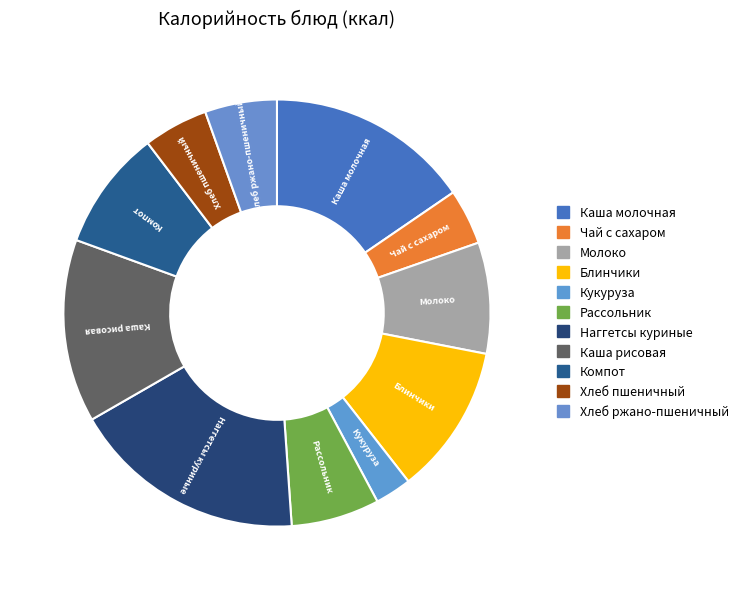

To the nearest percent, what is the difference between the Каша молочная and Кукуруза slice percentages?

13%